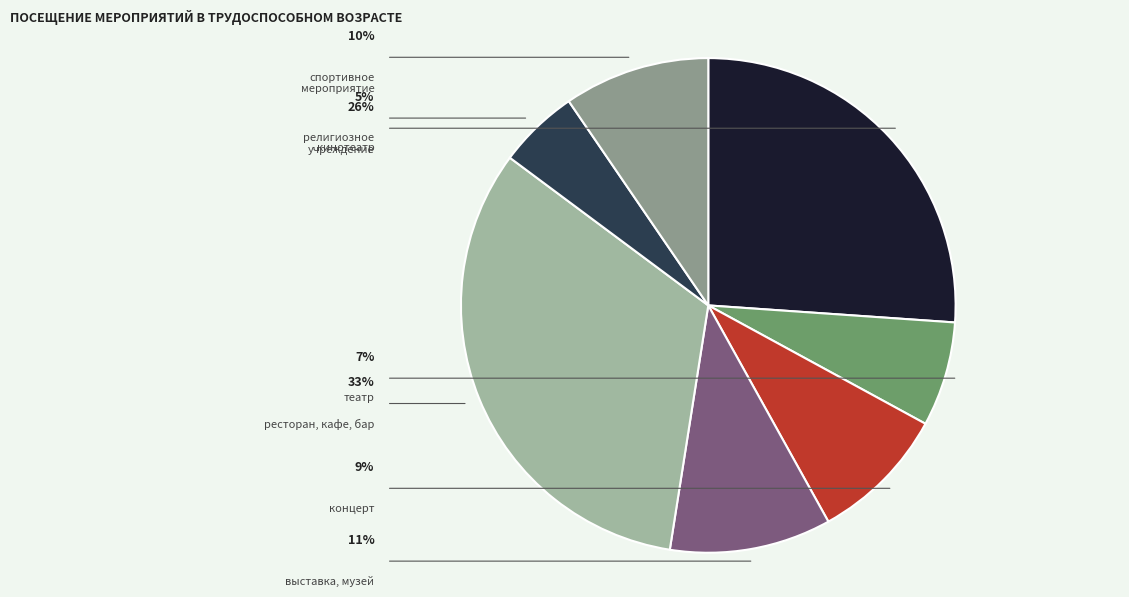

What percentage is the театр slice, to the nearest percent?

7%